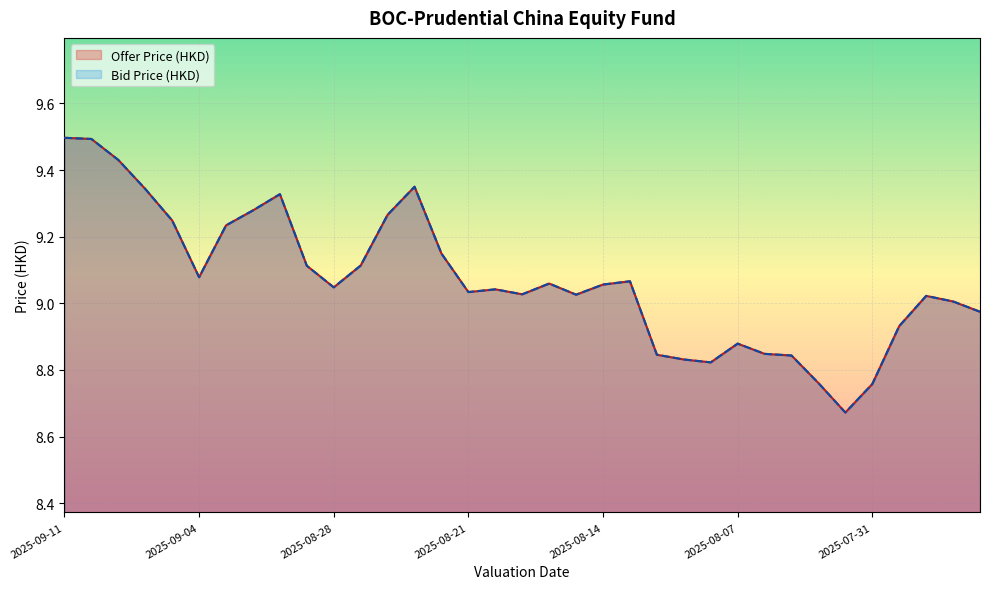

The Offer Price (HKD) series shows 15.9 at 2025-09-08. True or false?

False